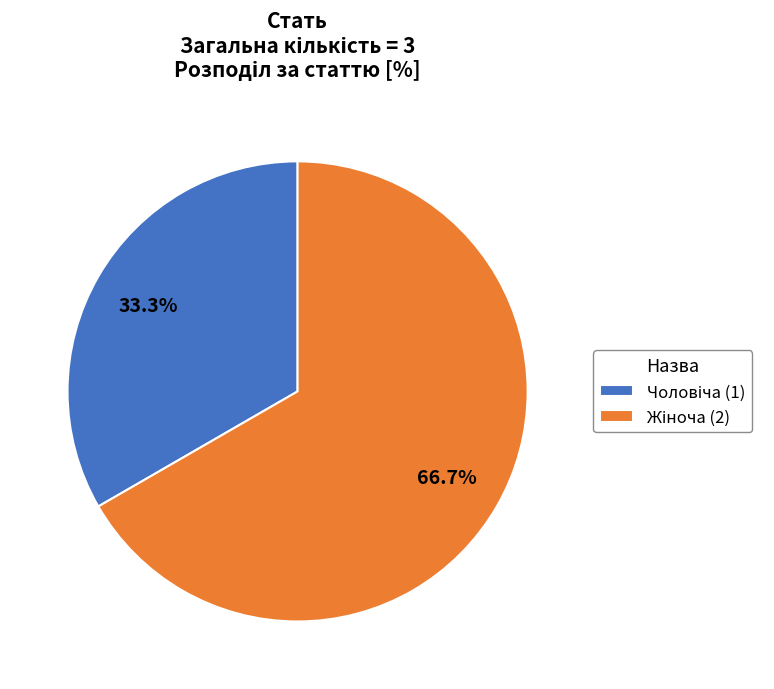

Does any single category account for the majority?

Yes